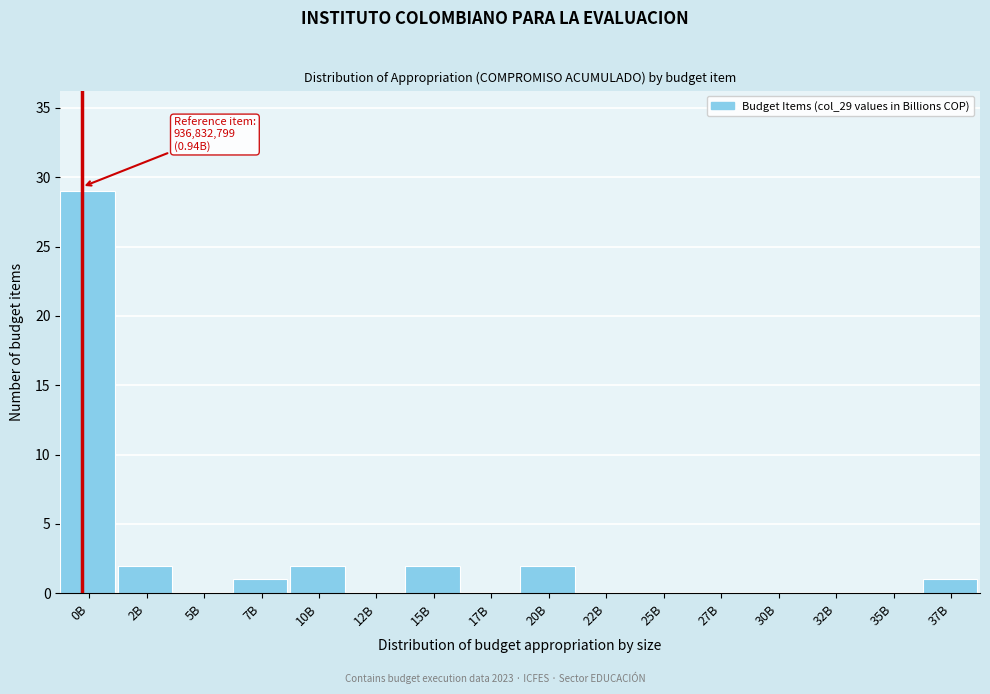

Reading left to right, what are all the values shown in this chart?

0B=29	2B=2	5B=0	7B=1	10B=2	12B=0	15B=2	17B=0	20B=2	22B=0	25B=0	27B=0	30B=0	32B=0	35B=0	37B=1